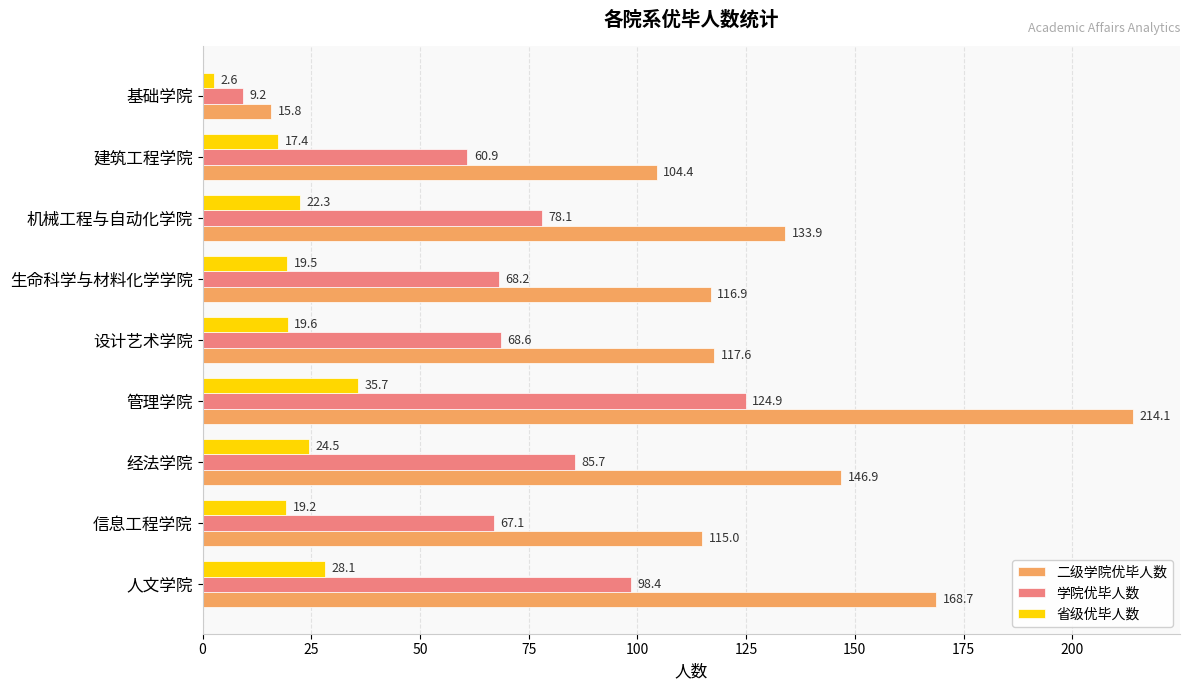

Which series has the largest range (max minus min)?

二级学院优毕人数